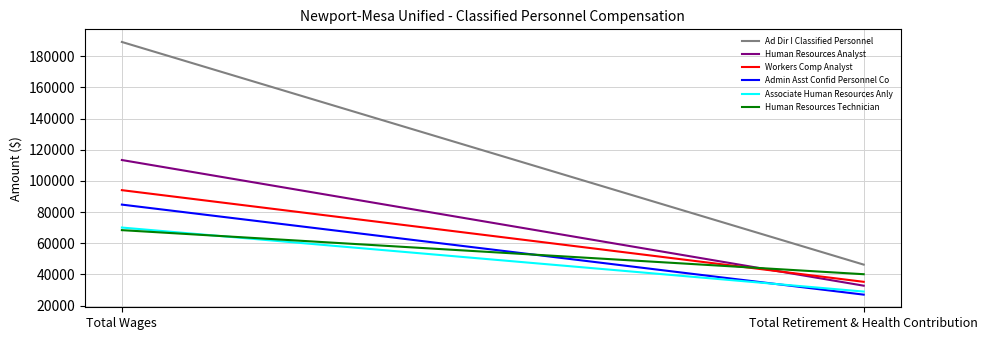

Where is Human Resources Technician nearest to the value 54287?

Total Retirement & Health Contribution